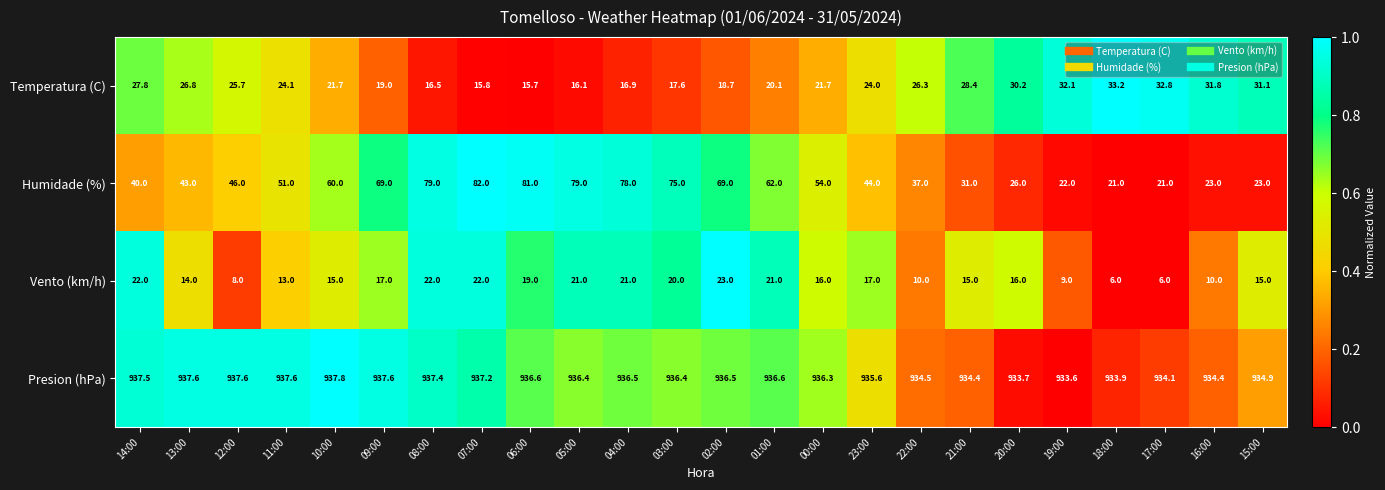

Rank the series by their maximum value, from highest to lowest.

Presion (hPa), Humidade (%), Temperatura (C), Vento (km/h)